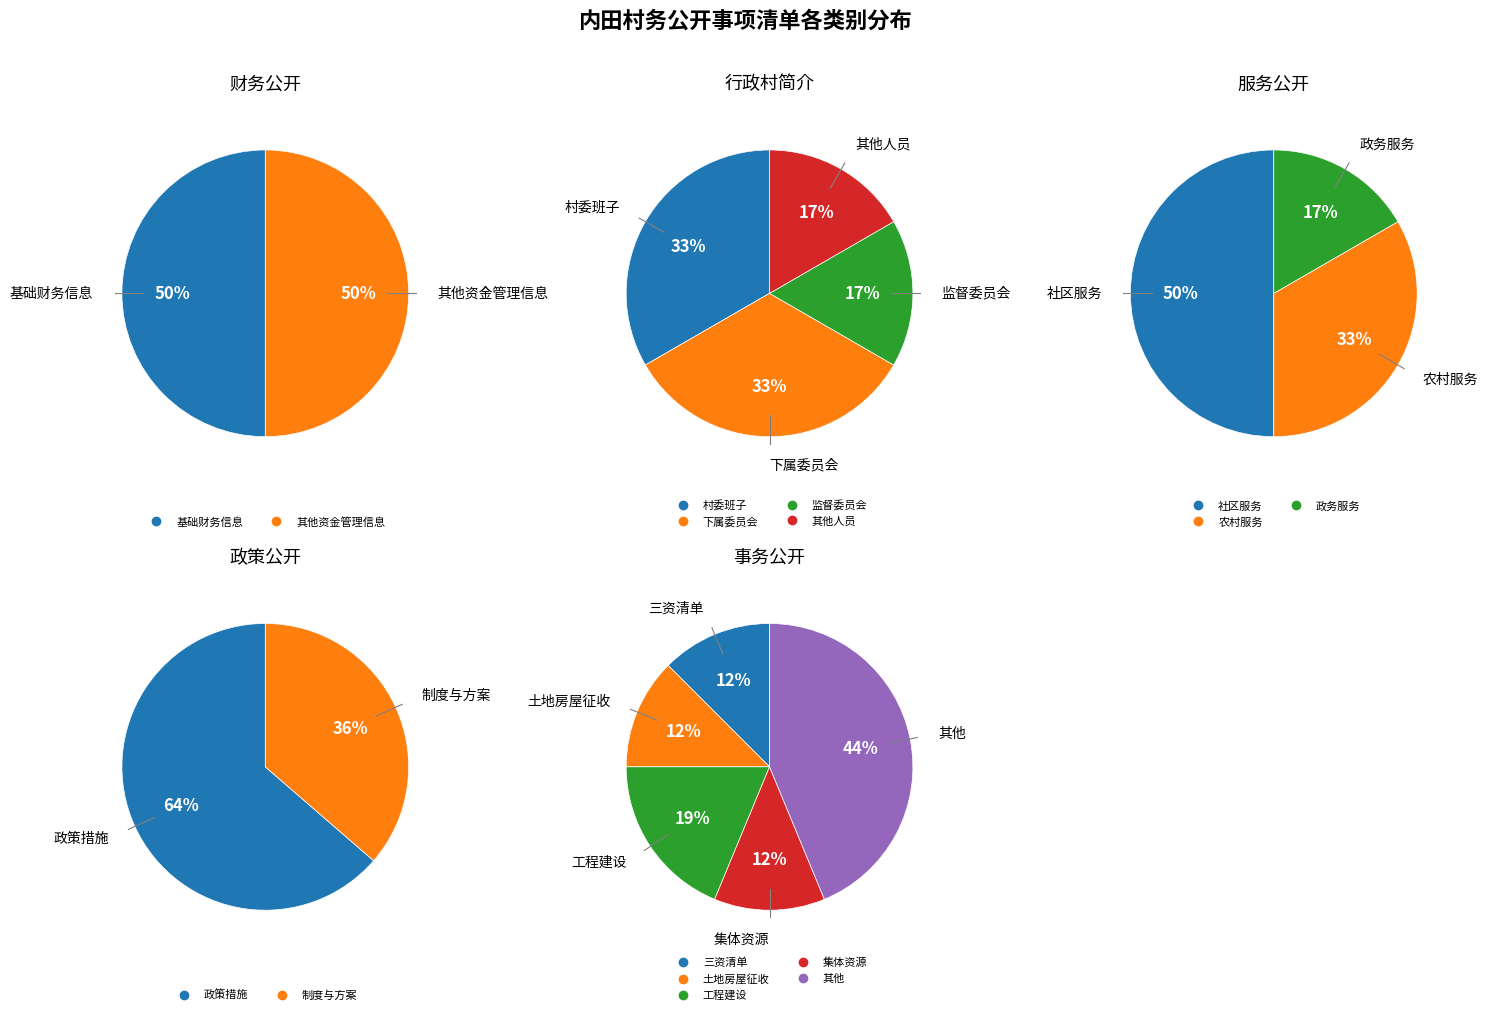

To the nearest percent, what is the average slice percentage?

20%